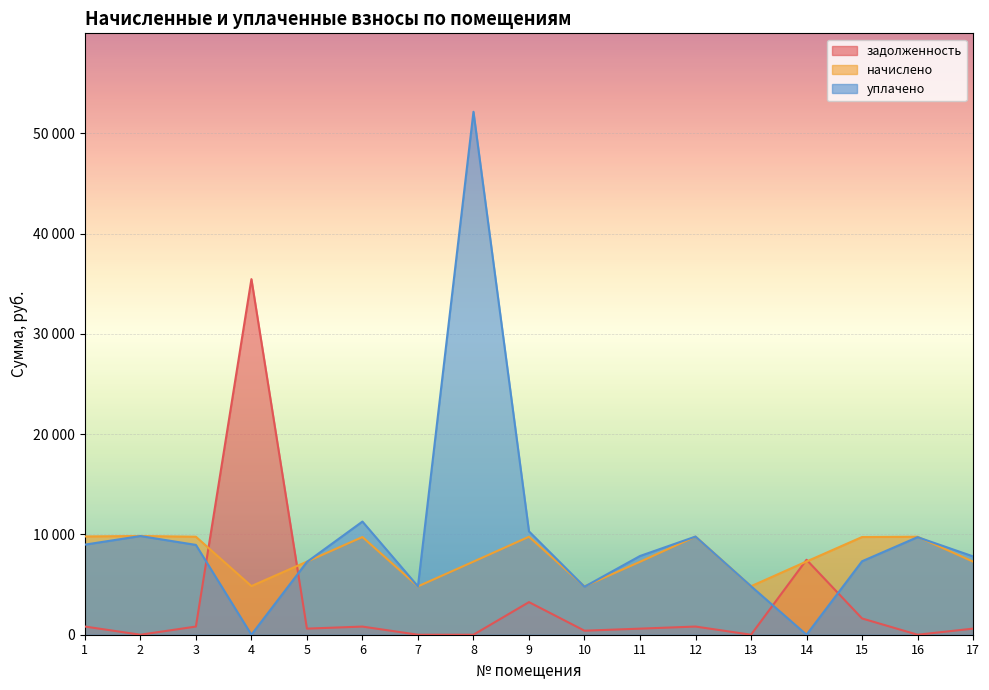

At which label does задолженность first exceed 607?

1